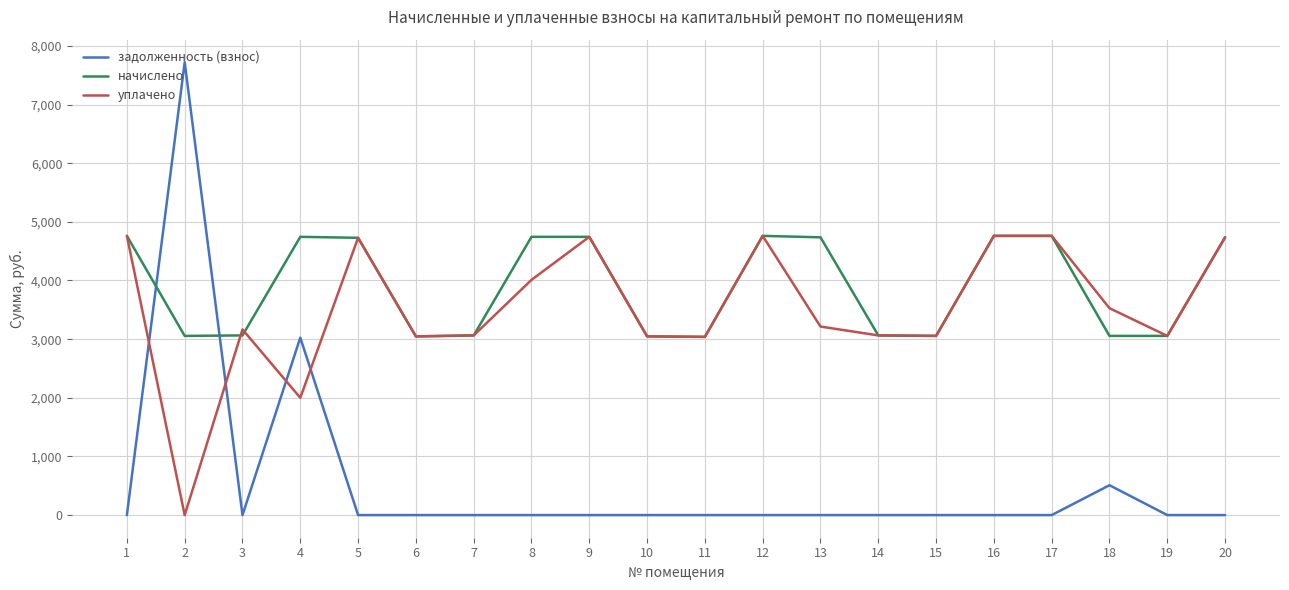

True or false: задолженность (взнос) and начислено cross at least once.

True